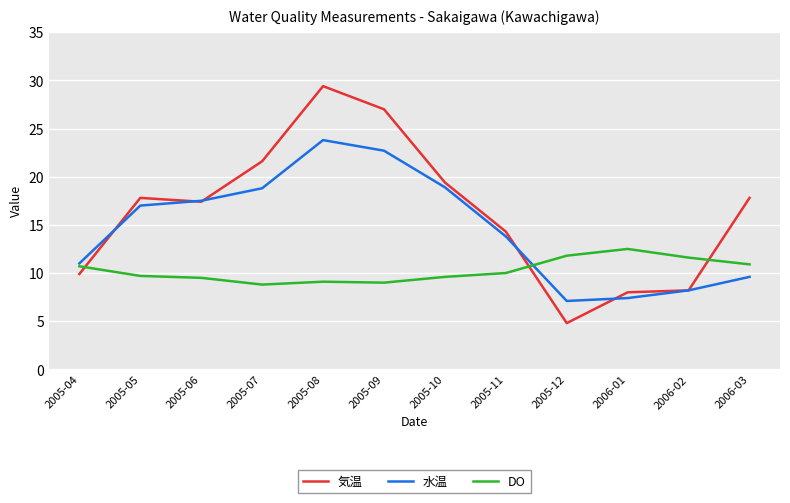

What position from the left is 2005-06?

3